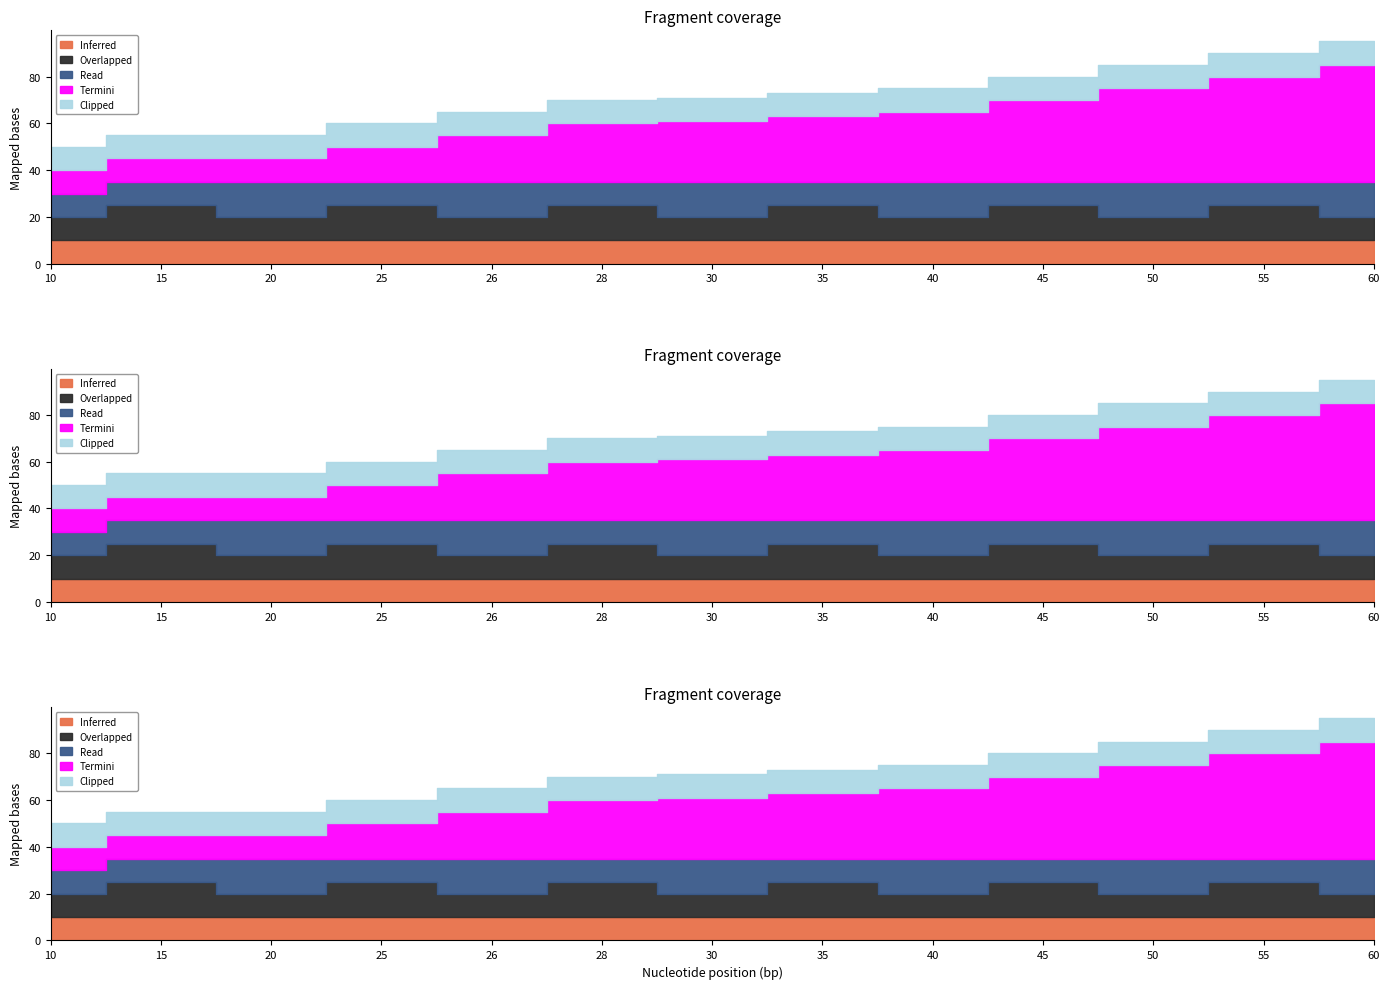

True or false: Clipped and Overlapped cross at least once.

False